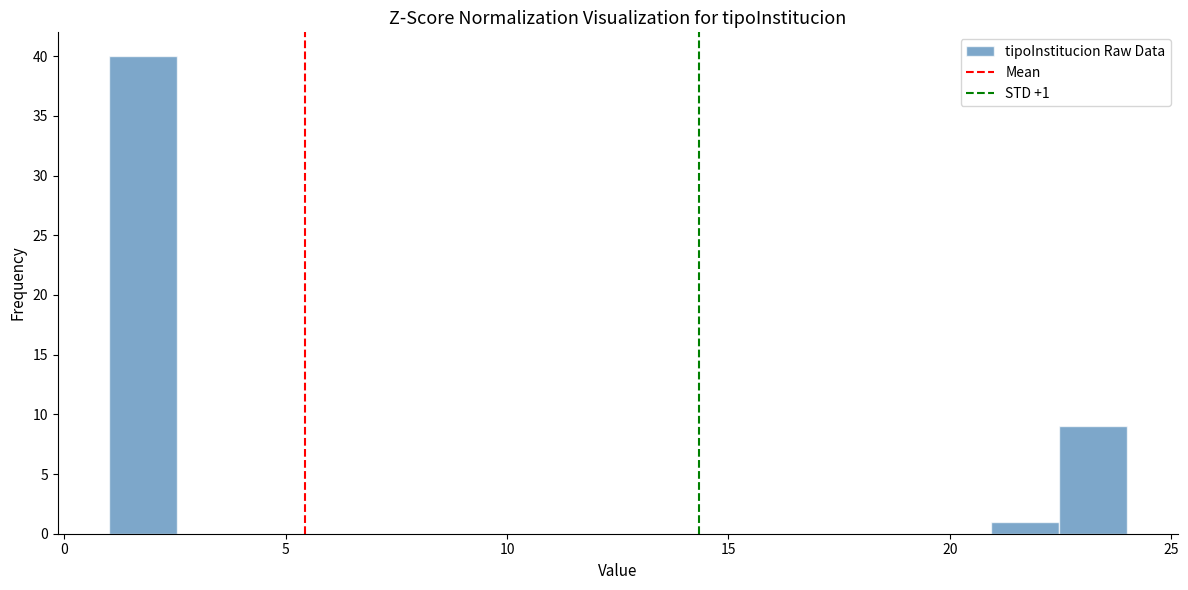

Around what value on the x-axis is the tallest bar? Give the approximate position of its centre, as read against the axis.

2.0